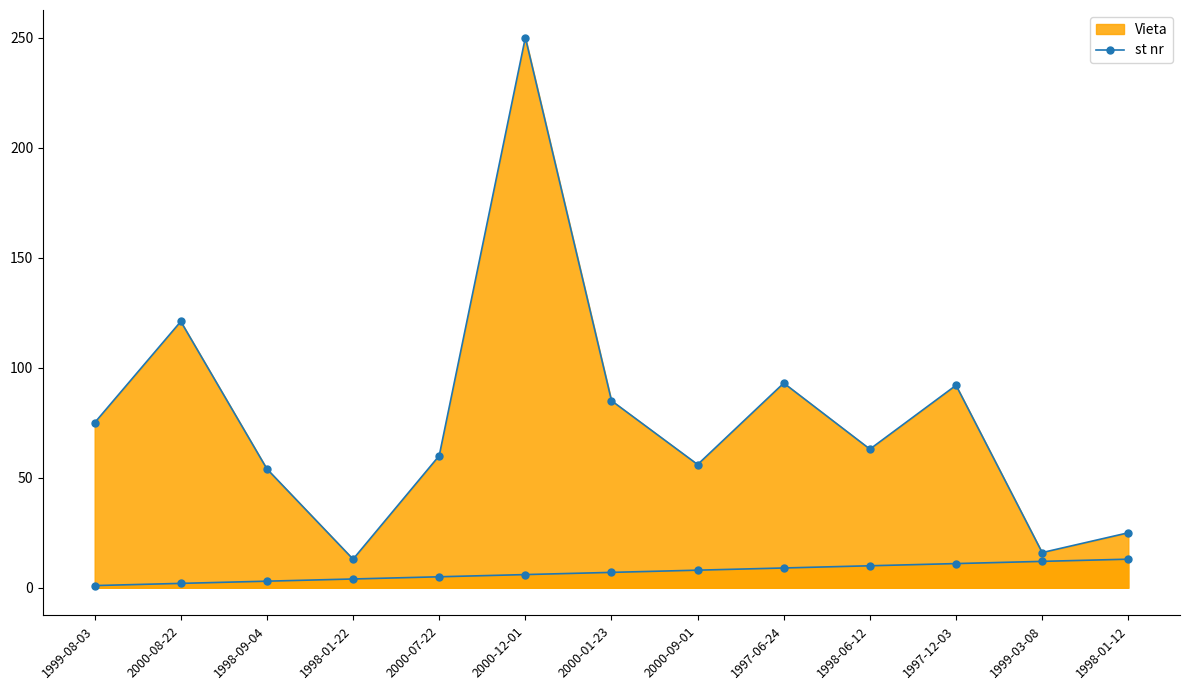

True or false: Vieta and st nr intersect in this chart.

False